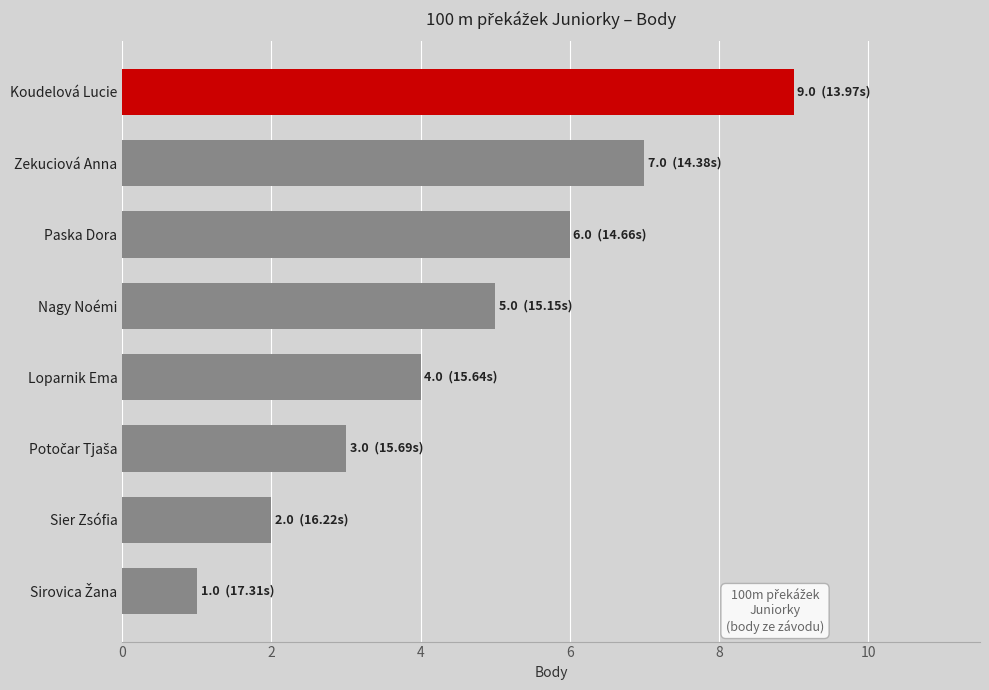

Between Sier Zsófia and Koudelová Lucie, which is larger?

Koudelová Lucie